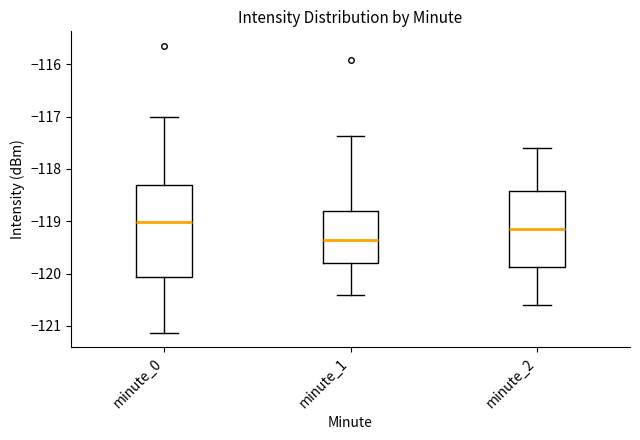

Which box is the tallest, from its lower edge to its upper edge?

minute_0